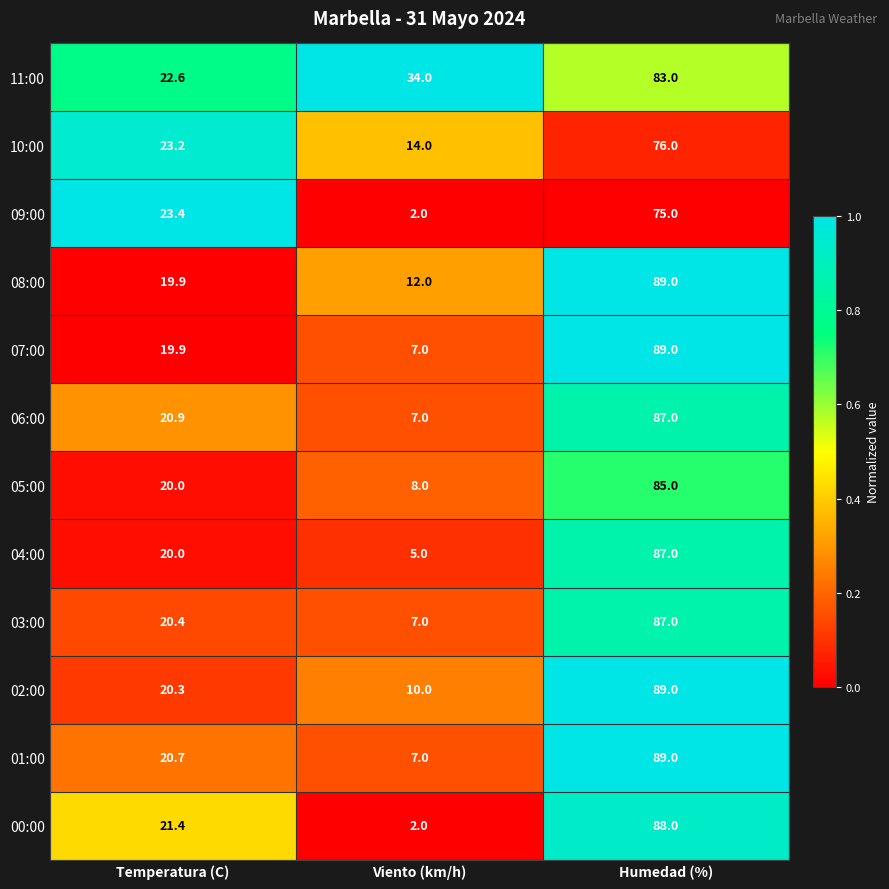

Between Viento (km/h) and Humedad (%), which series saw the biggest shift?

00:00